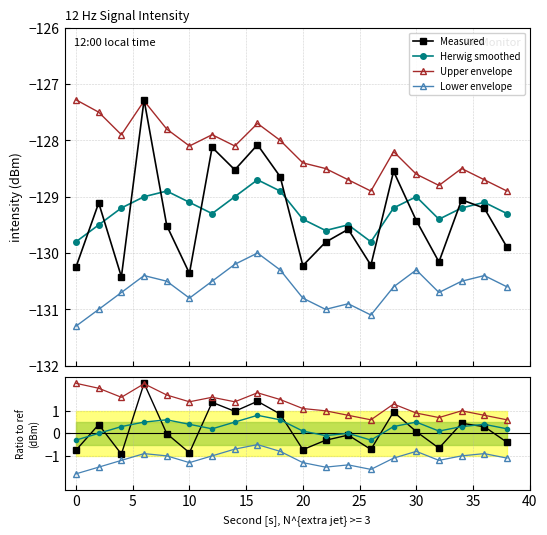

Reading left to right, extract all data points from this chart.

intensity(dBm): 0=-130.2	2=-129.1	4=-130.4	6=-127.3	8=-129.5	10=-130.4	12=-128.1	14=-128.5	16=-128.1	18=-128.6	20=-130.2	22=-129.8	24=-129.6	26=-130.2	28=-128.5	30=-129.4	32=-130.2	34=-129.1	36=-129.2	38=-129.9
smoothed: 0=-129.8	2=-129.5	4=-129.2	6=-129.0	8=-128.9	10=-129.1	12=-129.3	14=-129.0	16=-128.7	18=-128.9	20=-129.4	22=-129.6	24=-129.5	26=-129.8	28=-129.2	30=-129.0	32=-129.4	34=-129.2	36=-129.1	38=-129.3
upper_env: 0=-127.3	2=-127.5	4=-127.9	6=-127.3	8=-127.8	10=-128.1	12=-127.9	14=-128.1	16=-127.7	18=-128.0	20=-128.4	22=-128.5	24=-128.7	26=-128.9	28=-128.2	30=-128.6	32=-128.8	34=-128.5	36=-128.7	38=-128.9
lower_env: 0=-131.3	2=-131.0	4=-130.7	6=-130.4	8=-130.5	10=-130.8	12=-130.5	14=-130.2	16=-130.0	18=-130.3	20=-130.8	22=-131.0	24=-130.9	26=-131.1	28=-130.6	30=-130.3	32=-130.7	34=-130.5	36=-130.4	38=-130.6